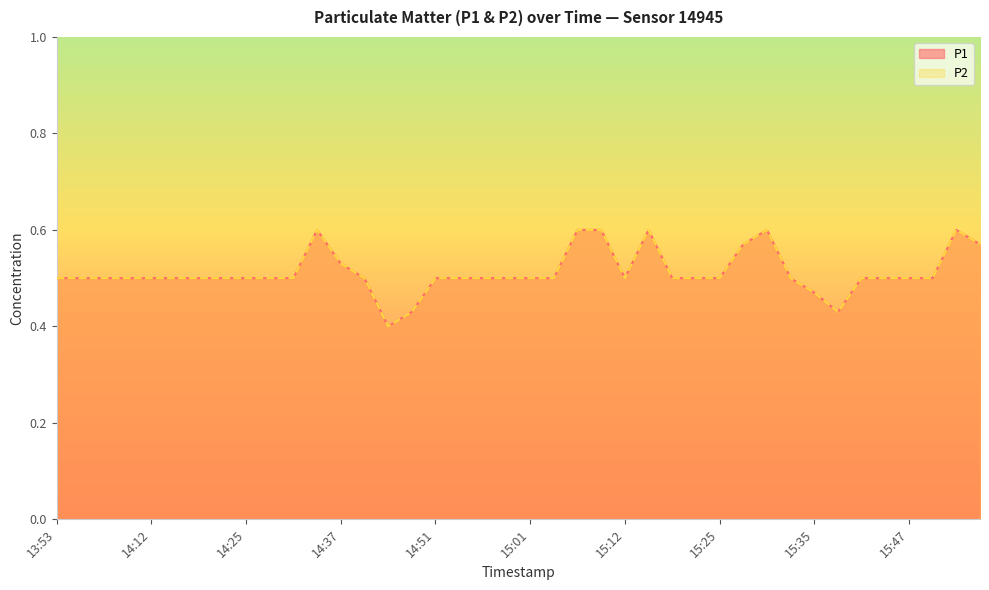

What is the sum of all P1 values?

20.5